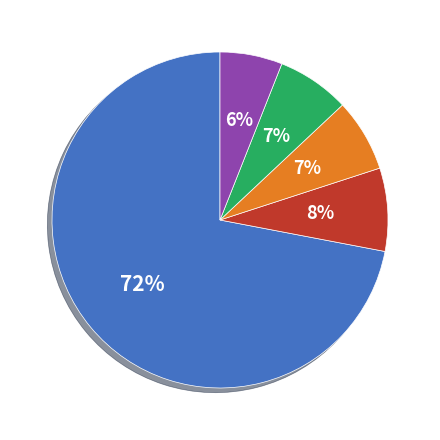

How many slices are in this pie chart?

5